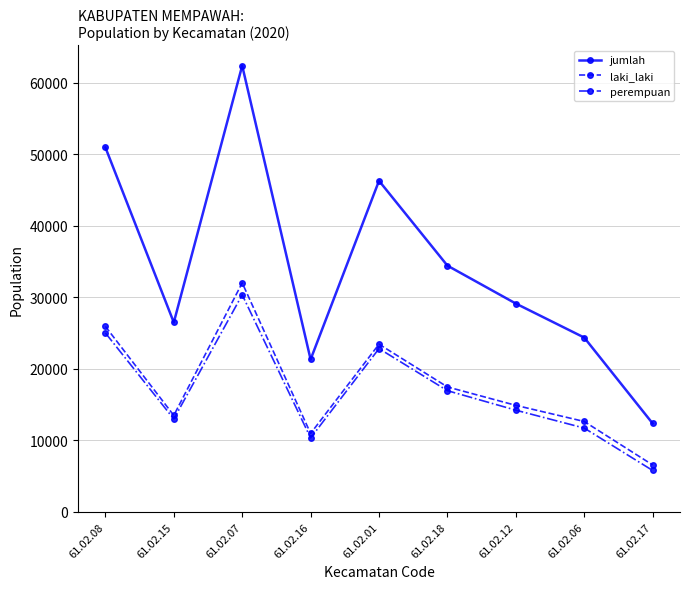

What is the sum of all perempuan values?

150264